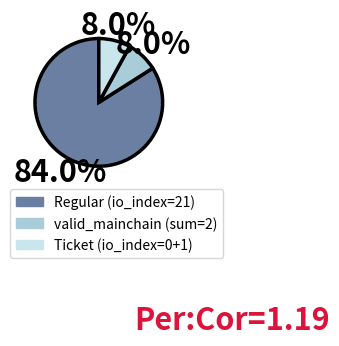

Which category has the biggest portion of the pie?

Regular (io_index=21)